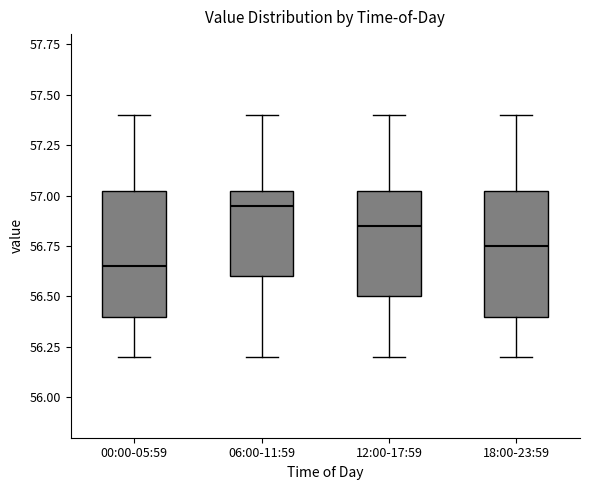

Which box's median line is the highest?

06:00-11:59